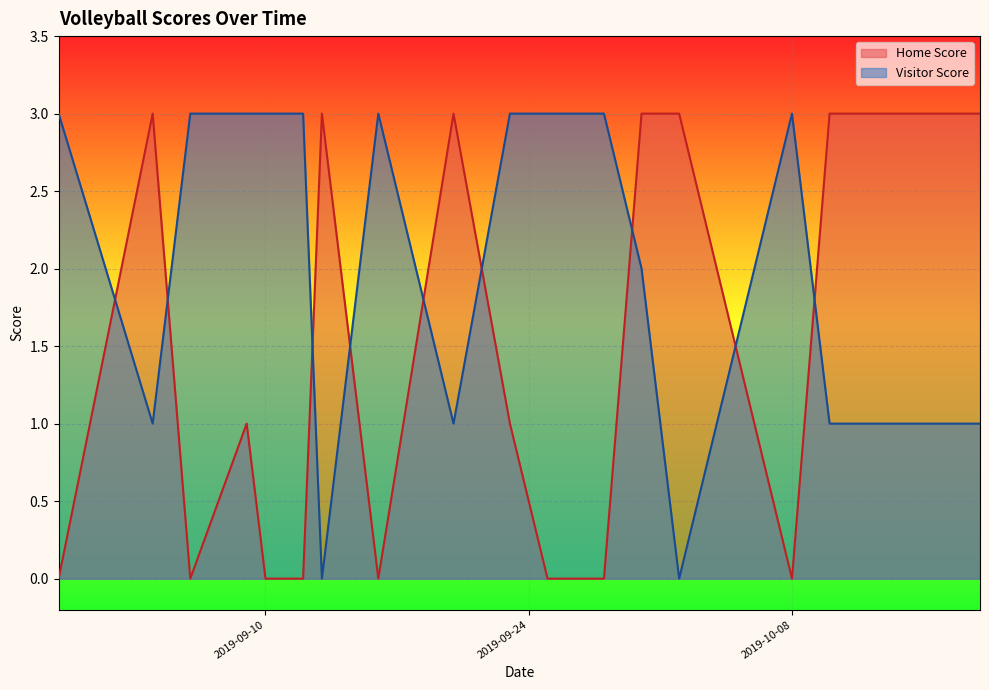

How many series are shown in this chart?

2